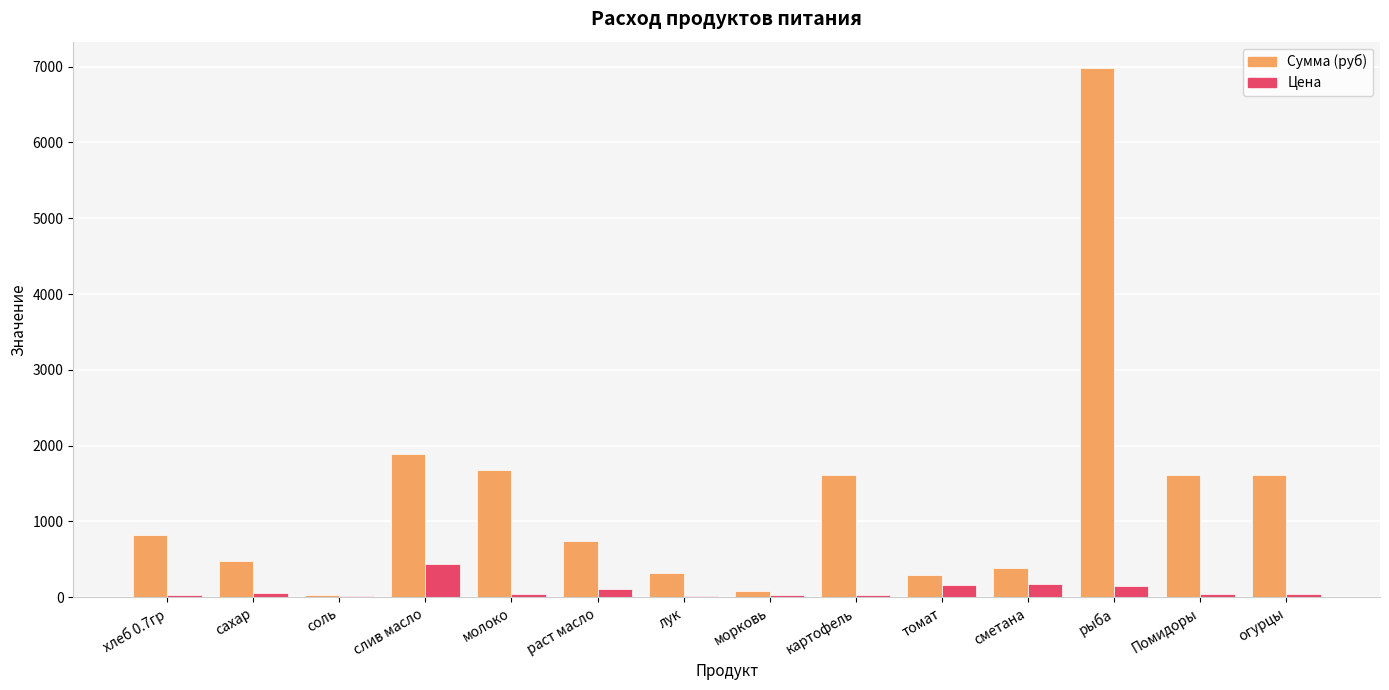

Is the value of Цена at соль greater than the value of Сумма (руб) at слив масло?

No